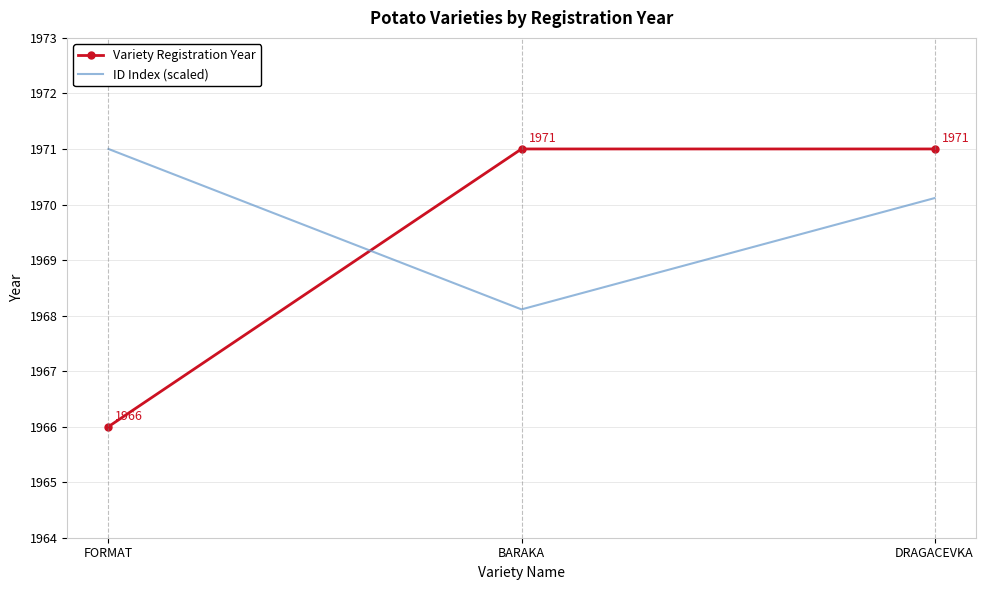

What is the spread (max minus min) of values at FORMAT?

5.0